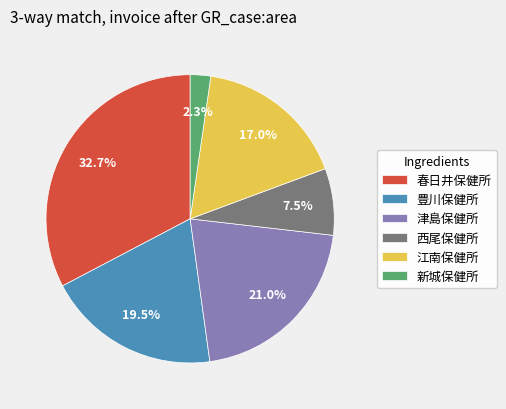

True or false: 江南保健所 accounts for 11% of the total.

False